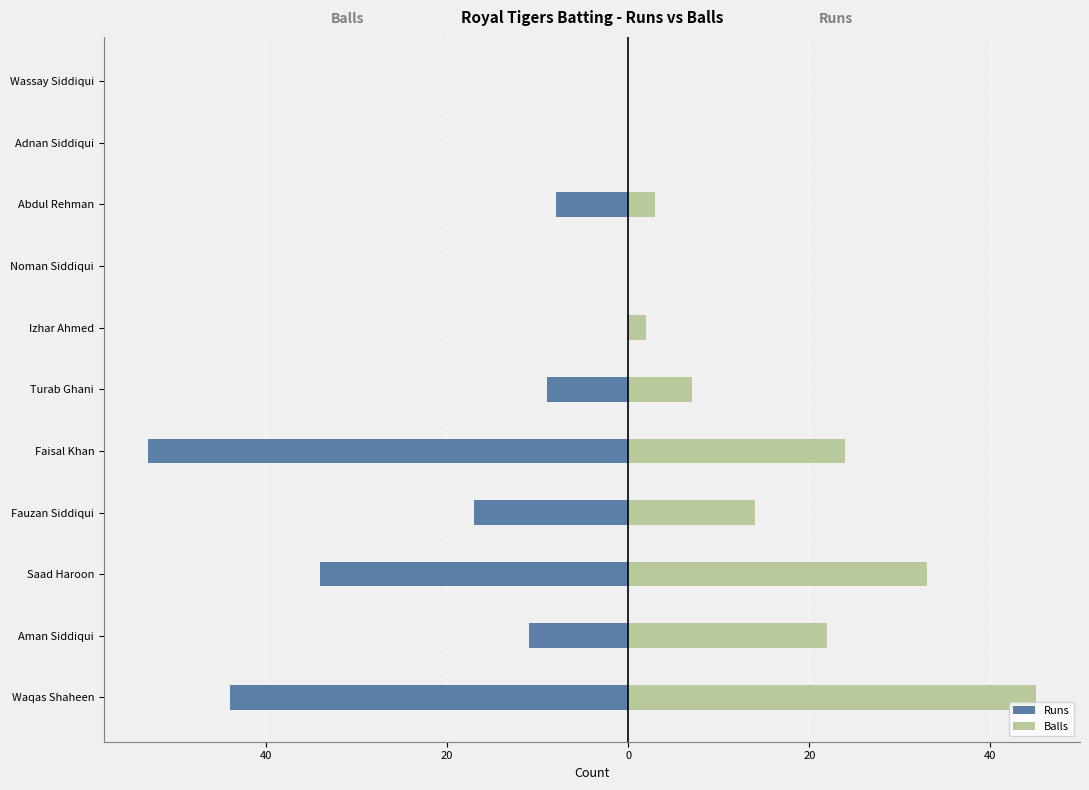

Reading right to left, transcribe all the data shown in this chart.

Runs: 0	0	-8	0	0	-9	-53	-17	-34	-11	-44
Balls: 0	0	3	0	2	7	24	14	33	22	45